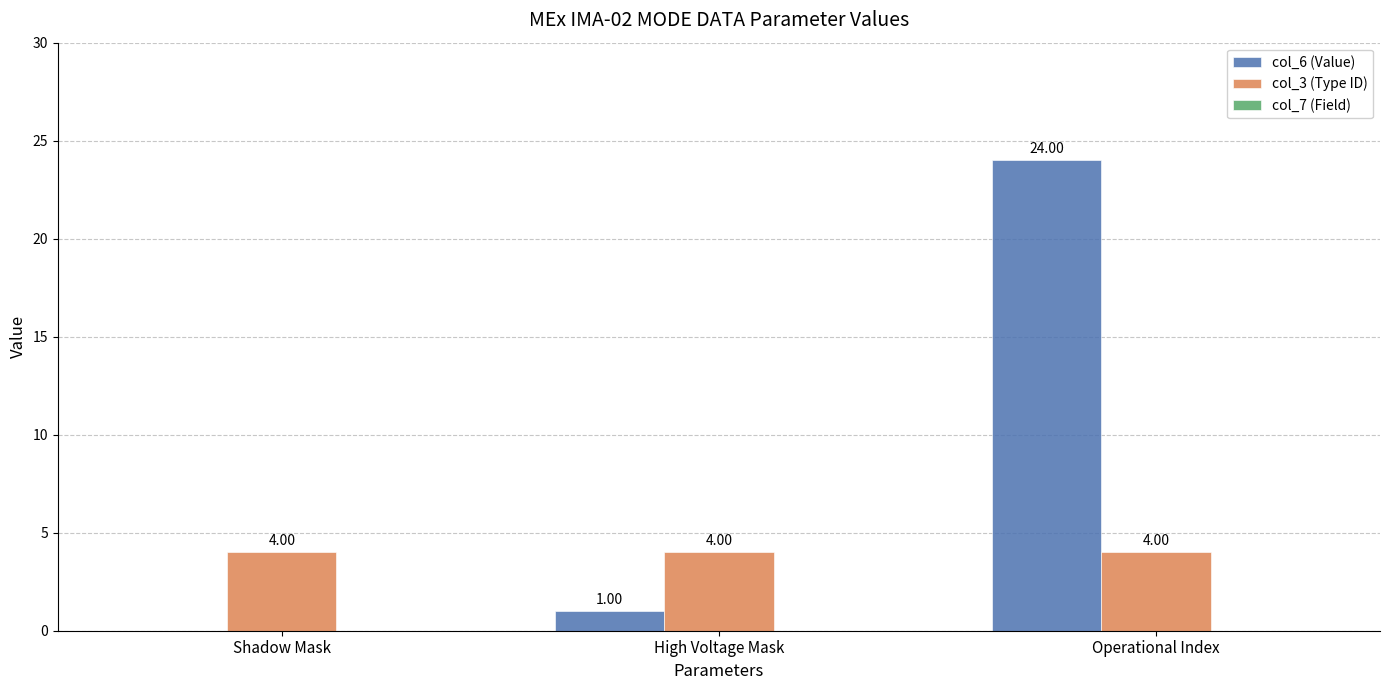

Which series has the largest total across all categories?

col_6 (Value)